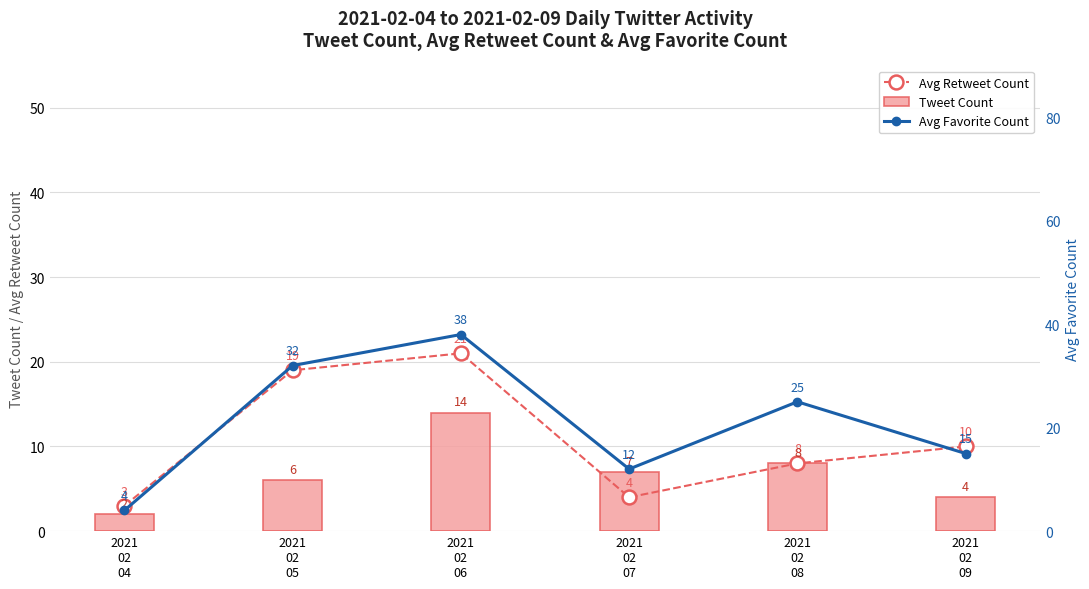

Which series has the largest total across all categories?

Avg Favorite Count